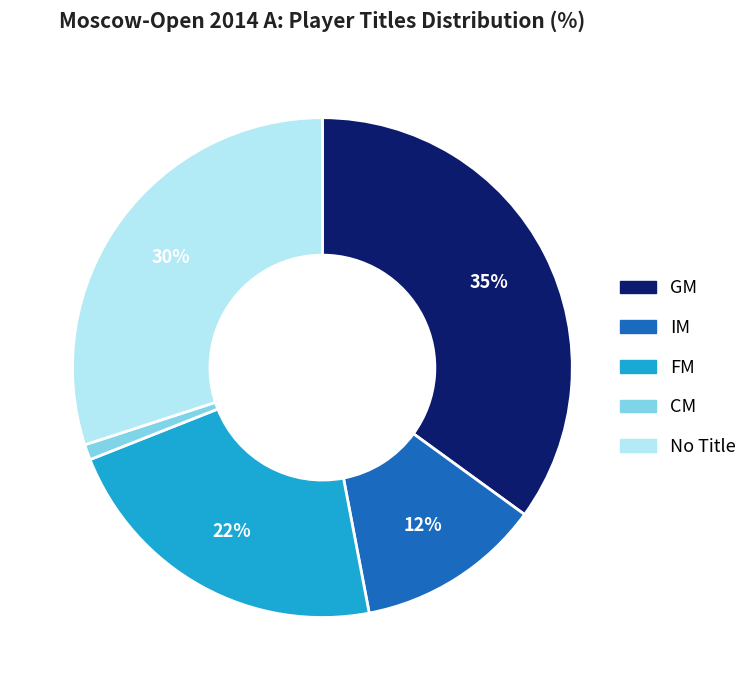

To the nearest percent, what is the difference between the largest and smallest slice percentages?

34%